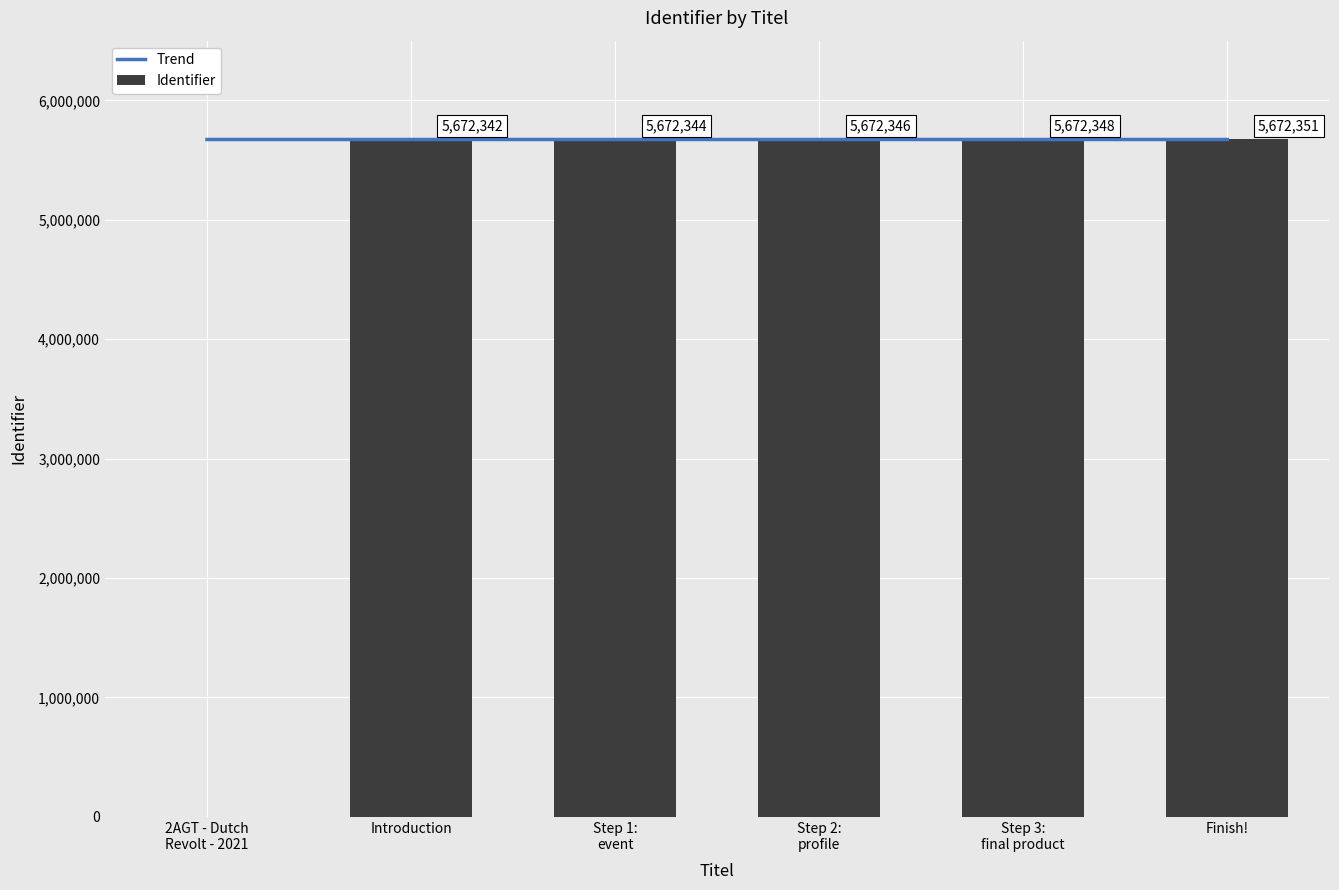

Which category has the lowest value in the Trend series?

2AGT - Dutch
Revolt - 2021